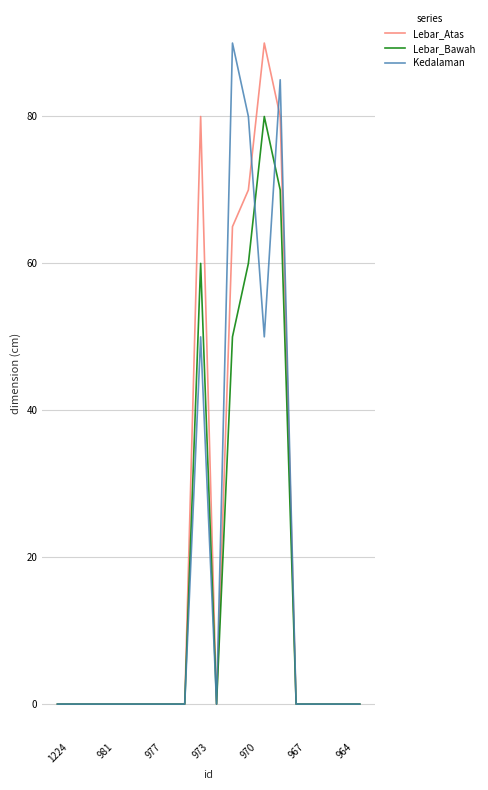

What is the average value of the Kedalaman series?

18